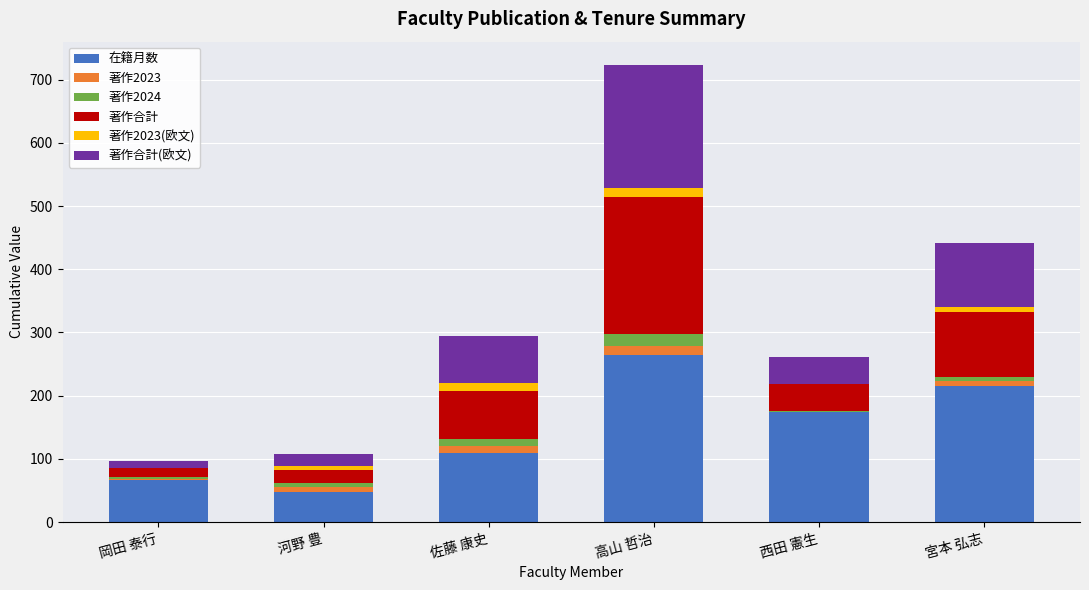

The 在籍月数 series shows 84 at 西田 憲生. True or false?

False